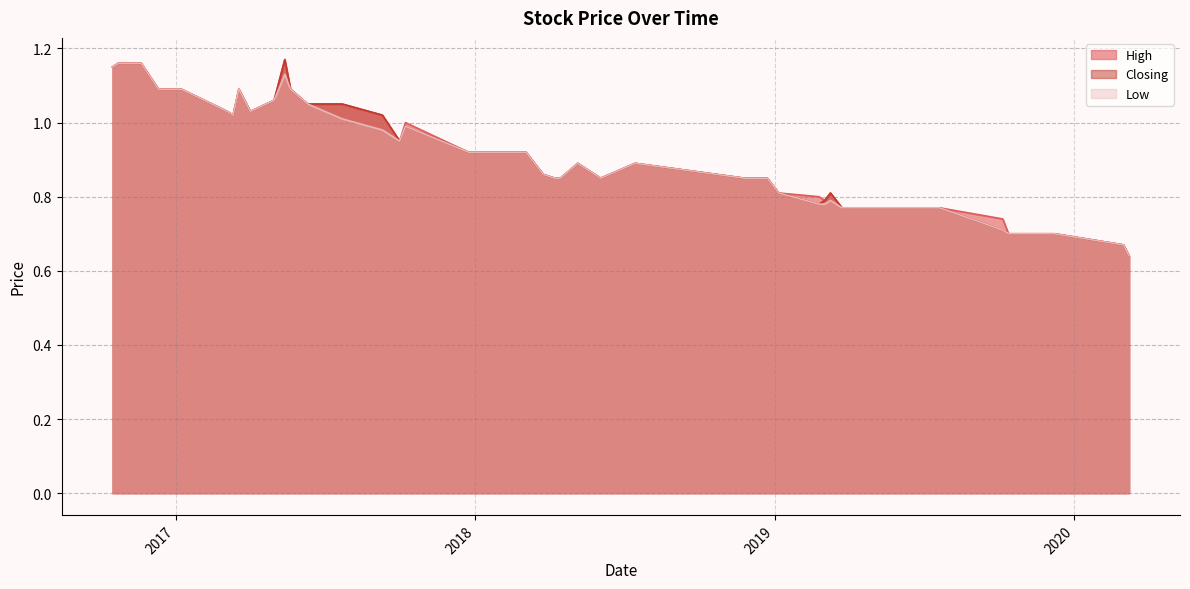

The High series shows 1.1 at 2017-07-23. True or false?

True